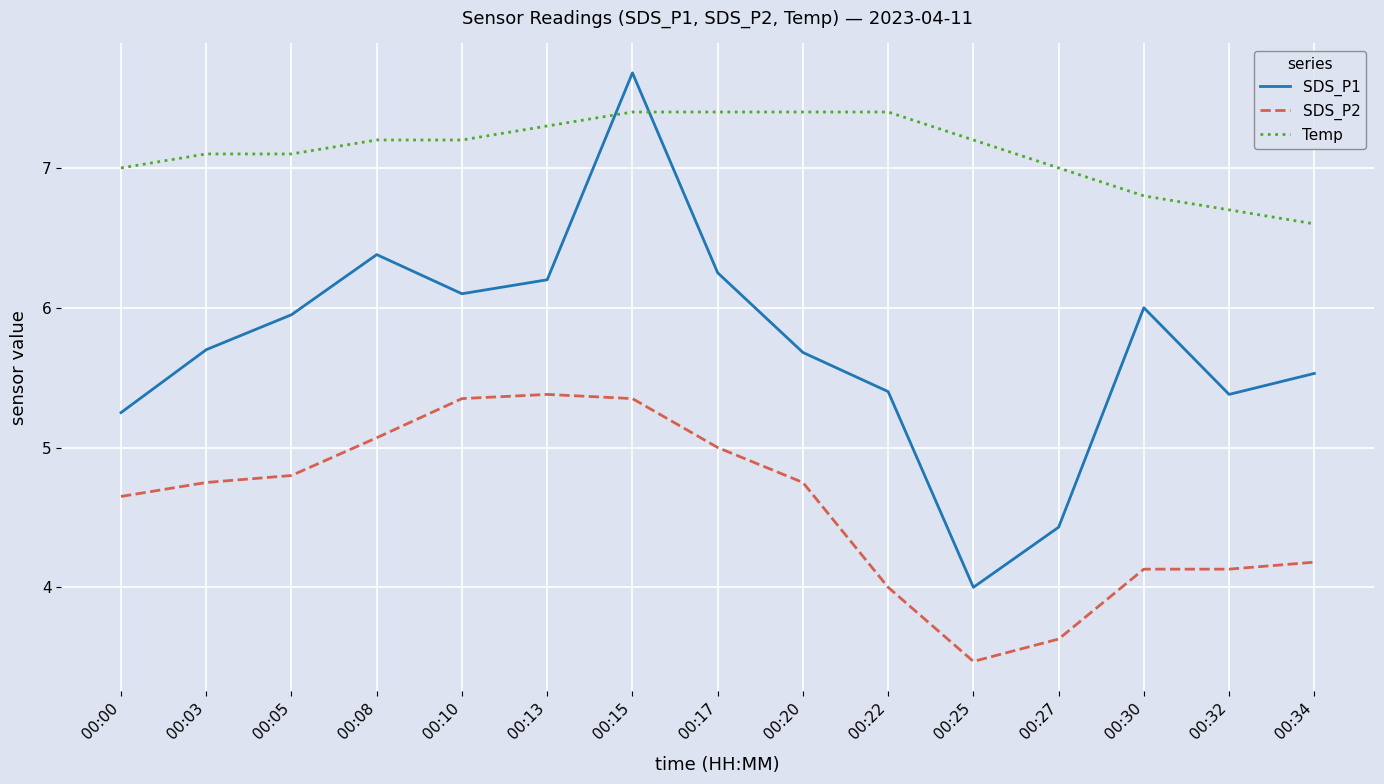

Which series has the largest range (max minus min)?

SDS_P1